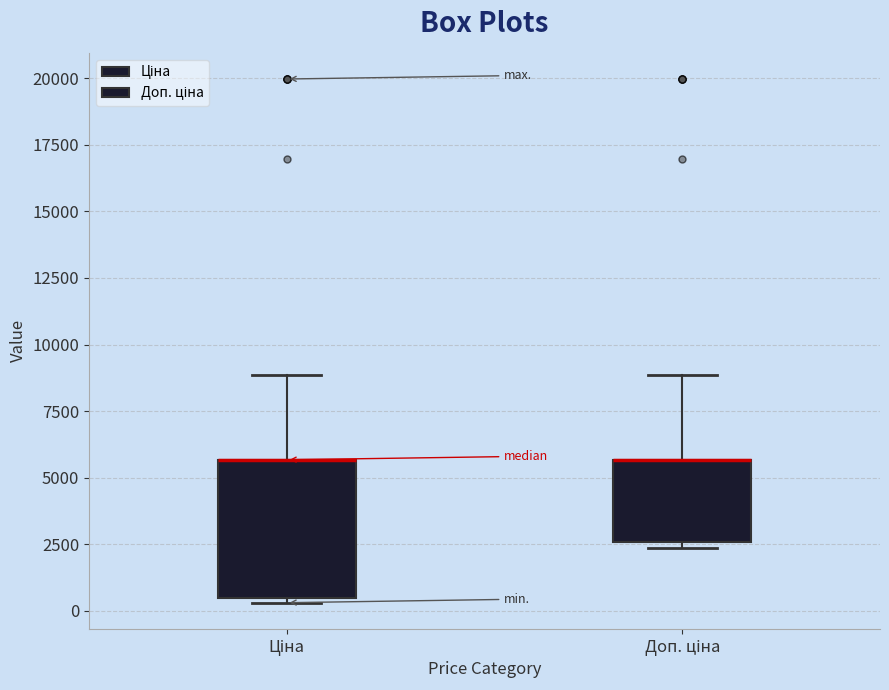

Reading left to right, read every box against the y-axis: the position of its median line, the range the box covers, and the ends of its whiskers. The values are not printed on the chart, so give them approximately, as read against the axis.

Ціна: median 5500 (drawn on the box's upper edge), box 500 to 5500, whiskers 500 (just below the box's lower edge) to 9000
Доп. ціна: median 5500 (drawn on the box's upper edge), box 2500 to 5500, whiskers 2500 (just below the box's lower edge) to 9000